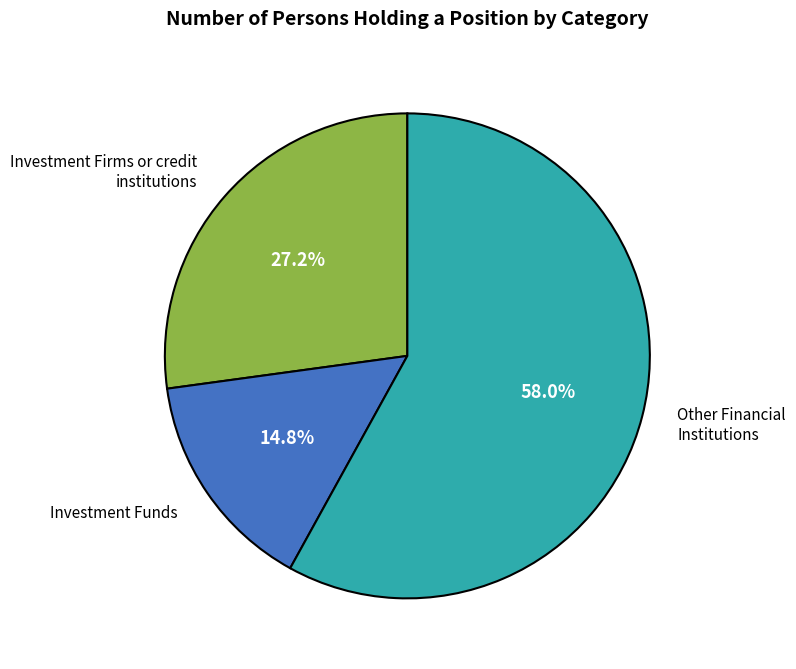

How many slices are in this pie chart?

3